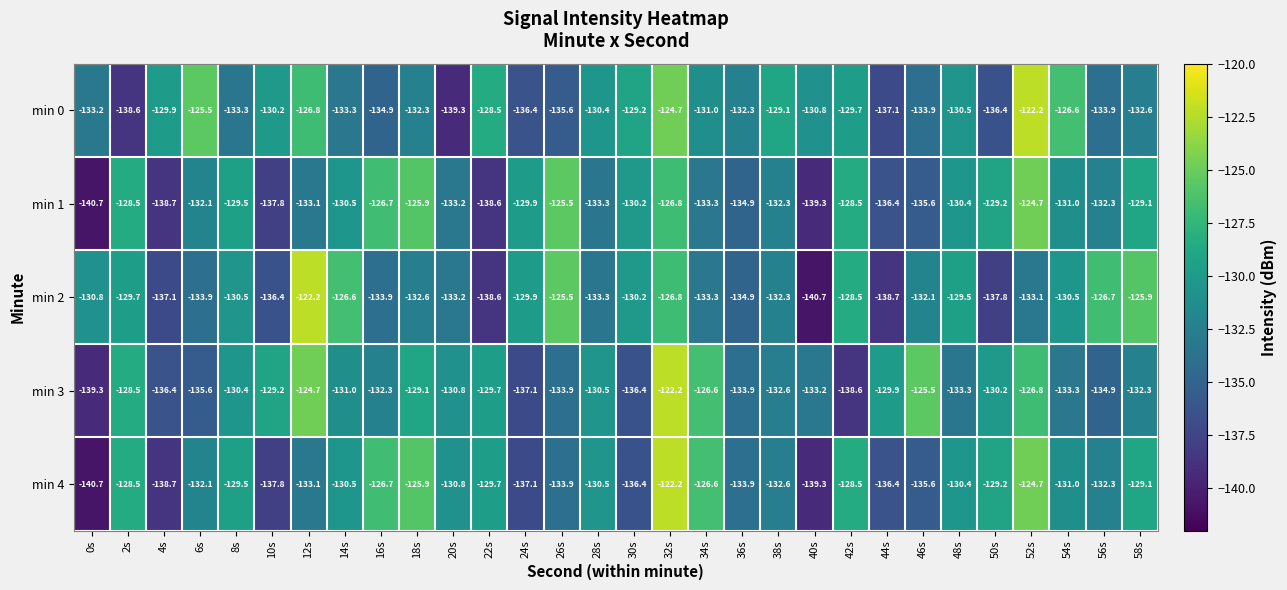

The min 0 series shows -130.2 at 10s. True or false?

True